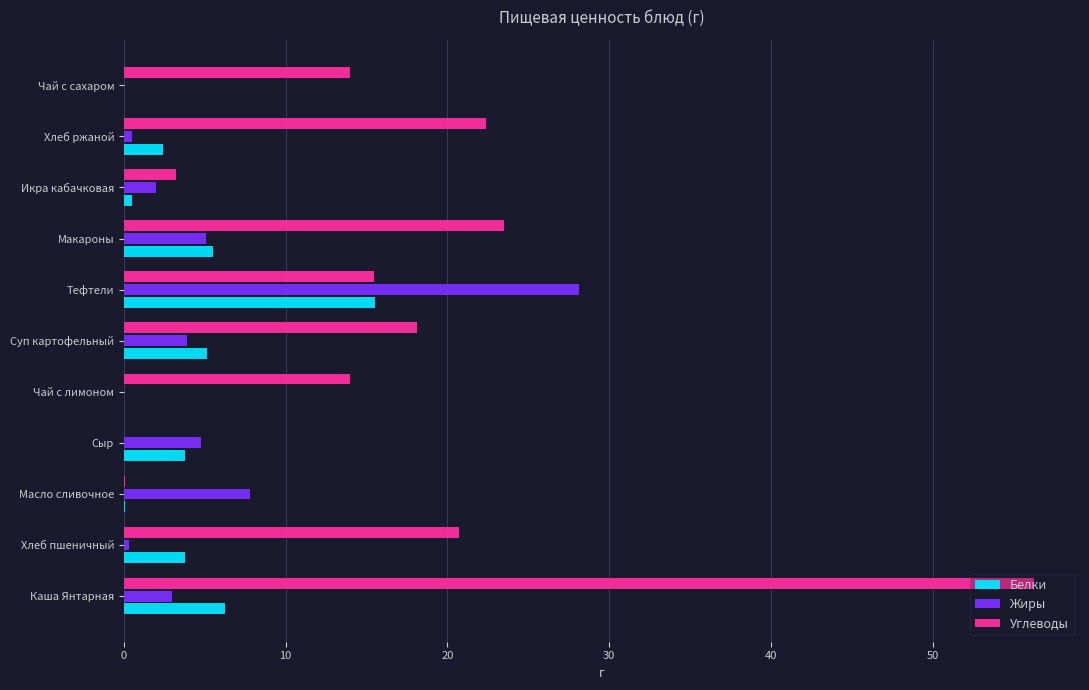

Between Хлеб пшеничный and Масло сливочное, which series saw the biggest shift?

Углеводы